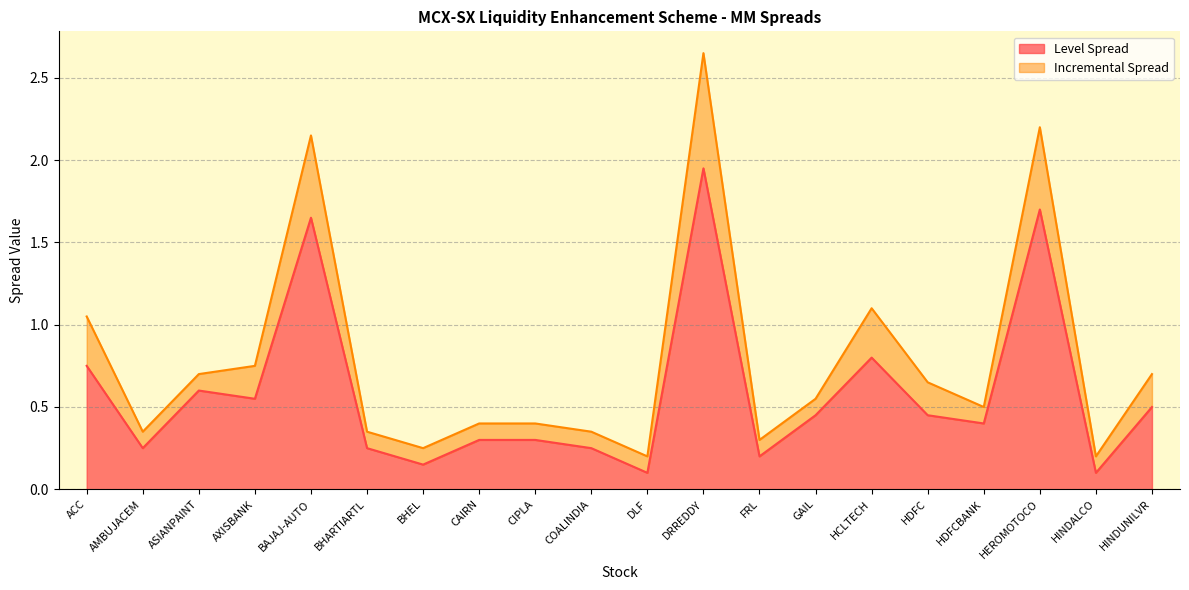

True or false: Incremental Spread and Level Spread intersect in this chart.

False